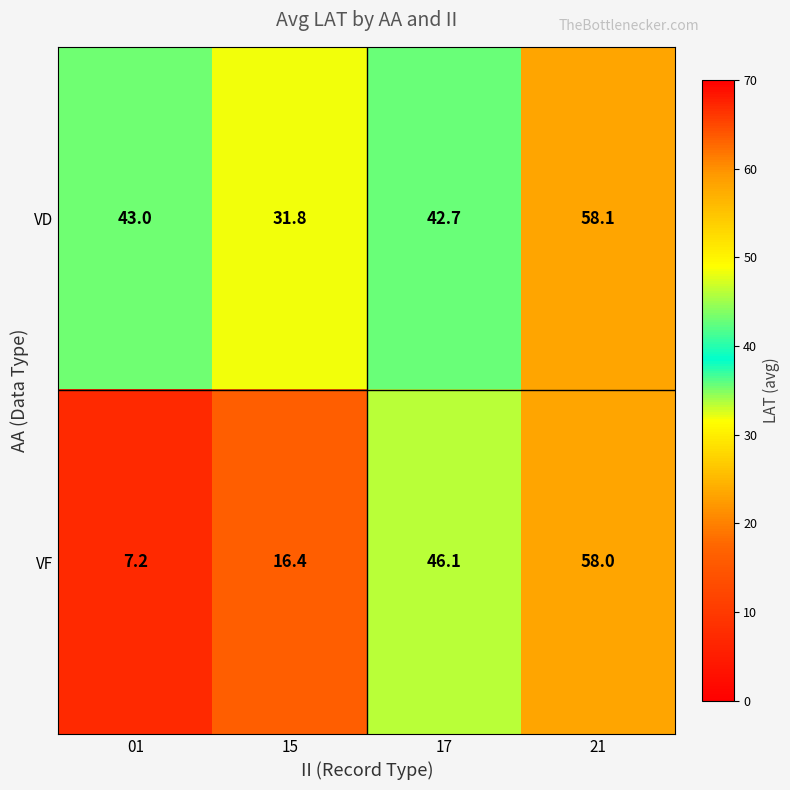

Count the number of data series in this chart.

2